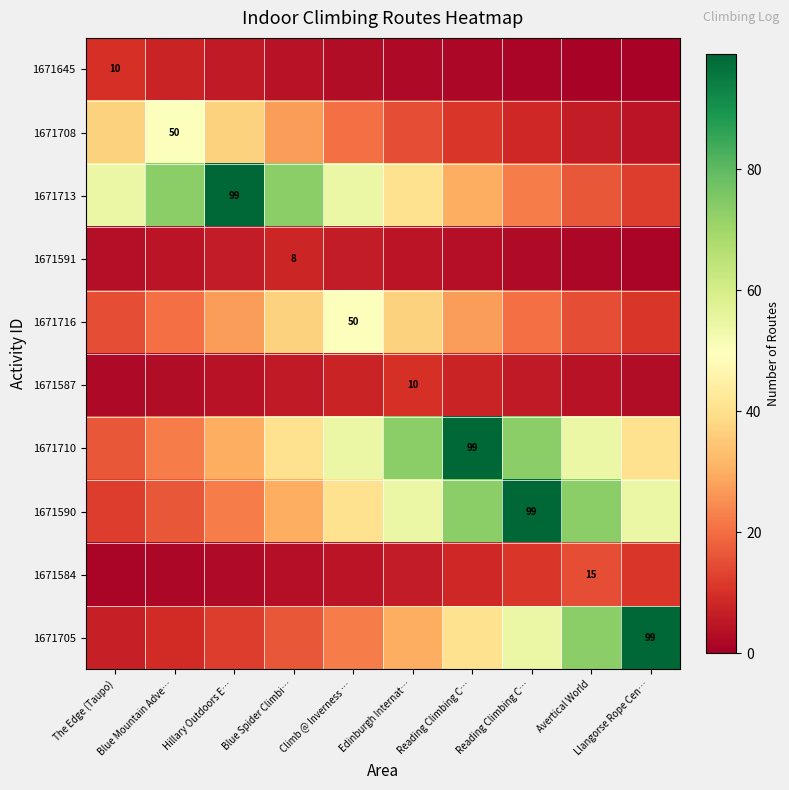

What is the difference between the 1671645 values at Blue Mountain Adve… and The Edge (Taupo)?

2.6